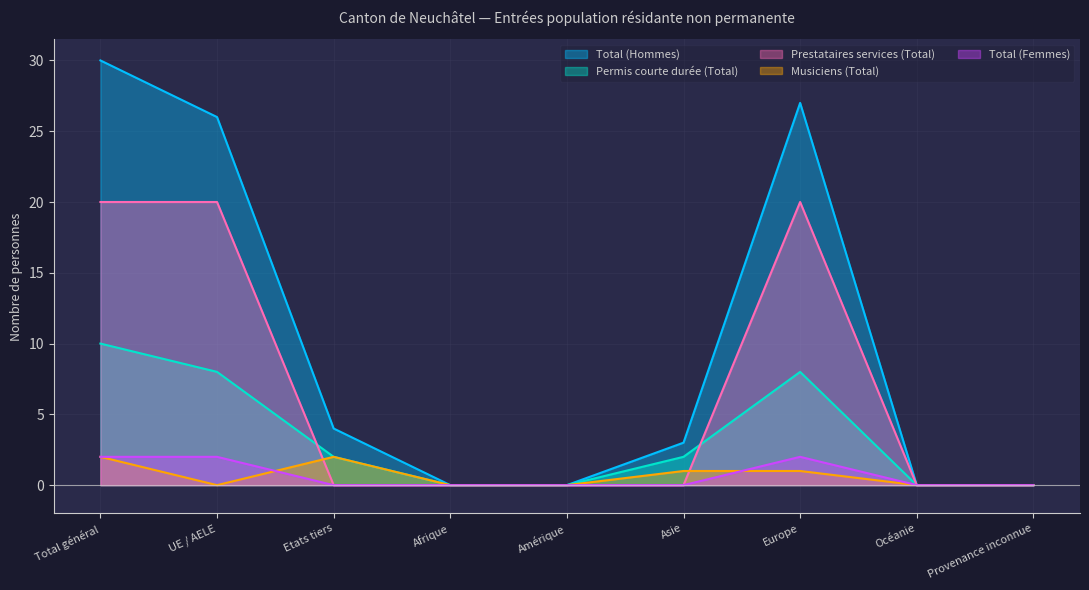

True or false: Permis courte durée (Total) and Total (Hommes) intersect in this chart.

False